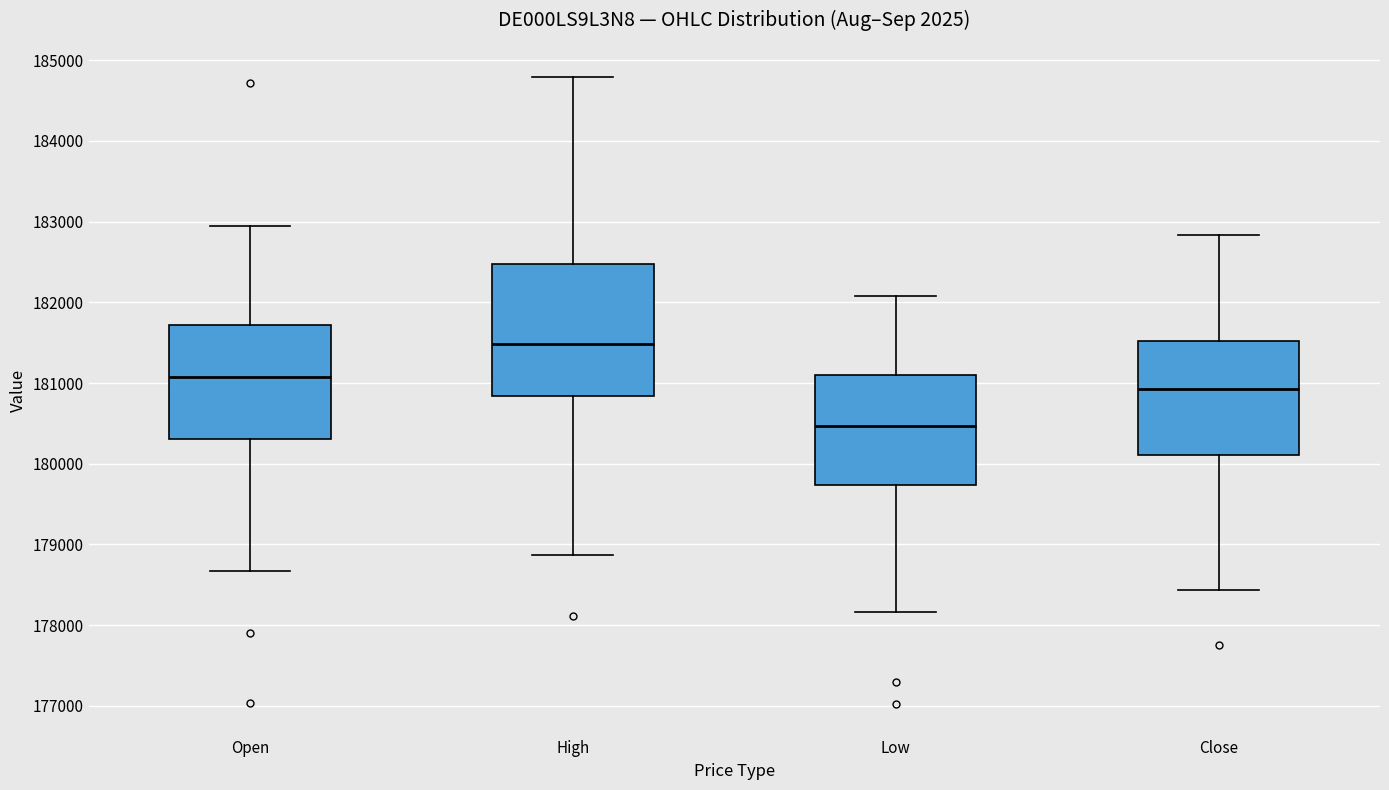

Which box has the highest median line?

High